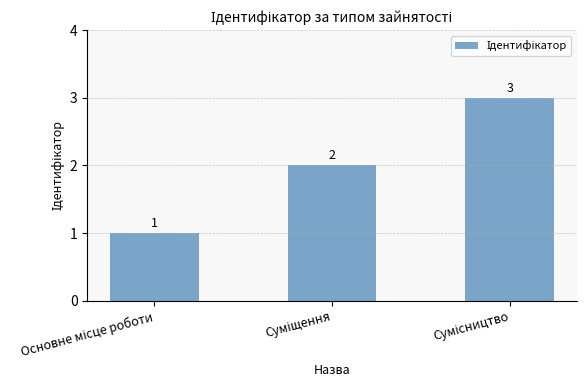

What is the value of the 1st bar from the left?

1